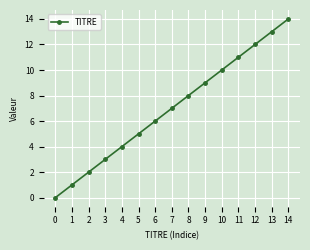

What is the difference between the maximum and second lowest values?

13